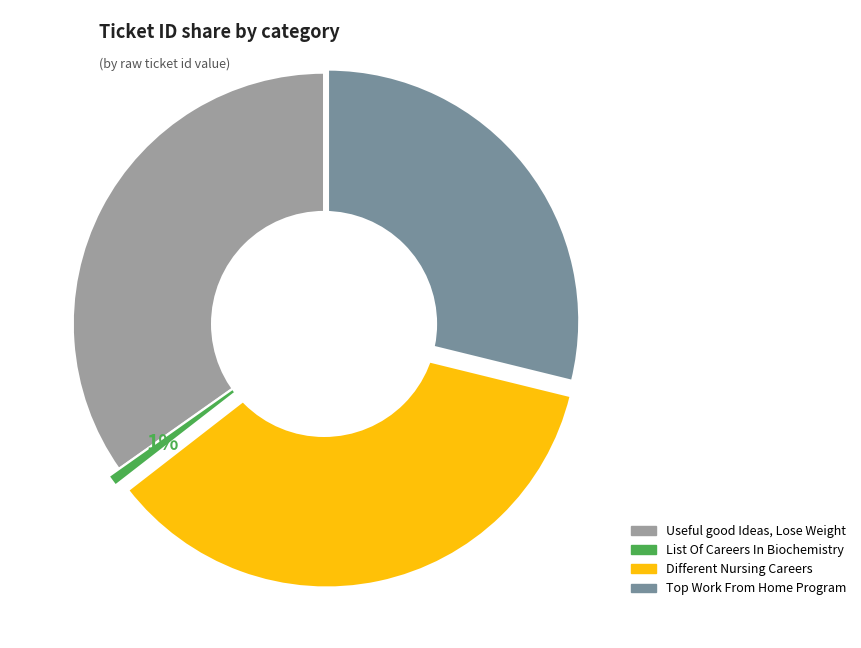

Count the number of slices in the pie.

4